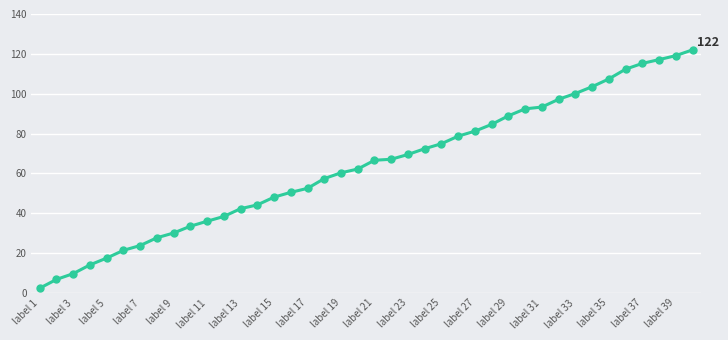

What is the sum of all values?

2542.4